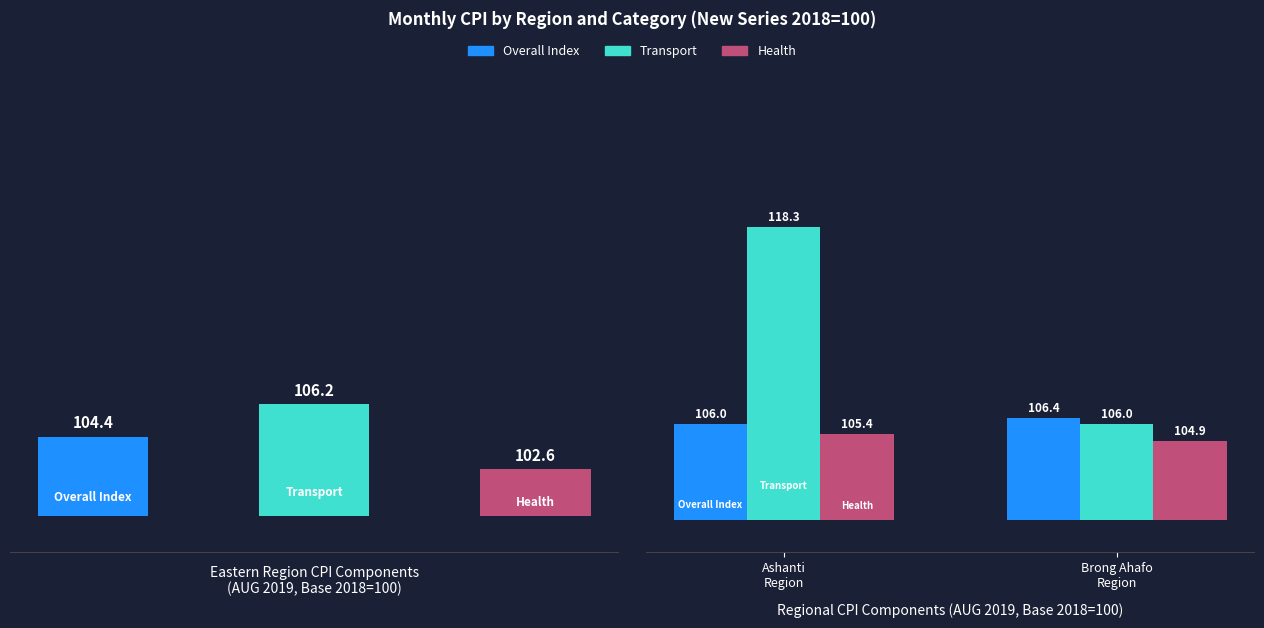

Count the number of categories in the chart.

3